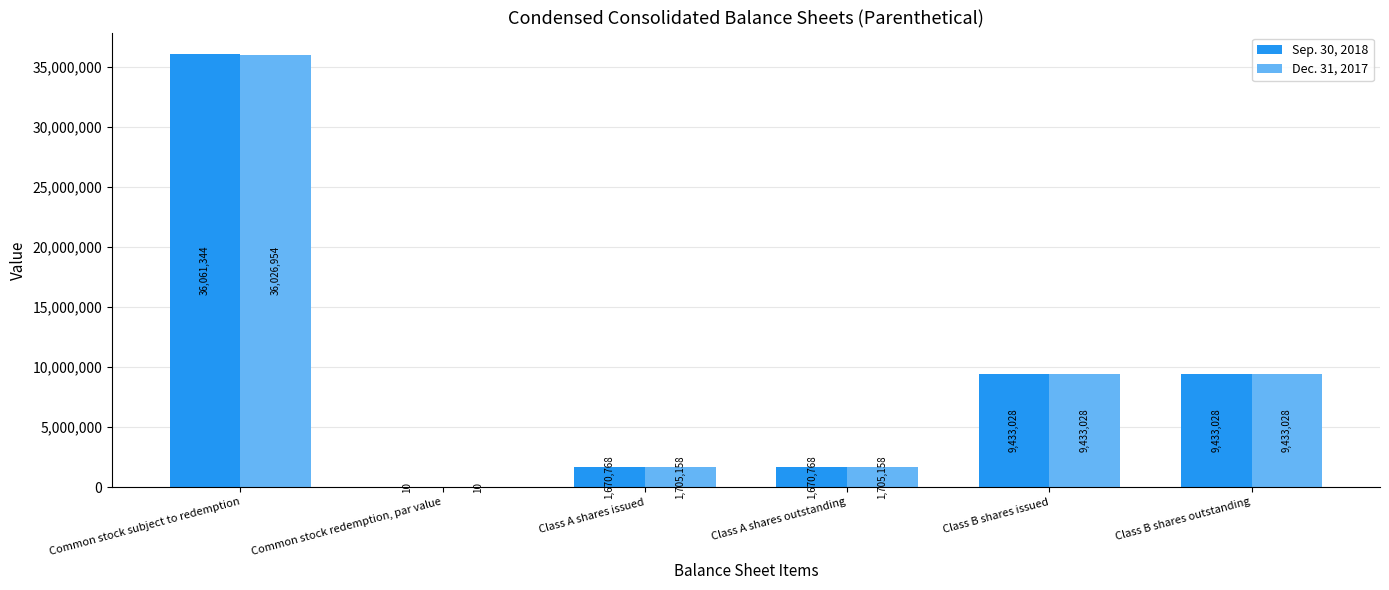

Which category has the highest value across all series?

Common stock subject to redemption